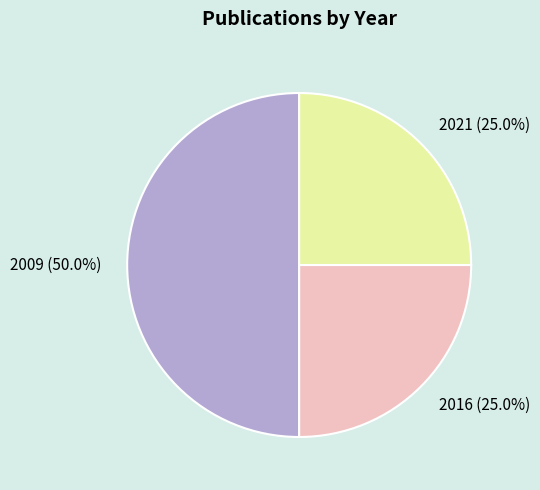

How much of the chart is everything except 2021 (25.0%)?

75.0%